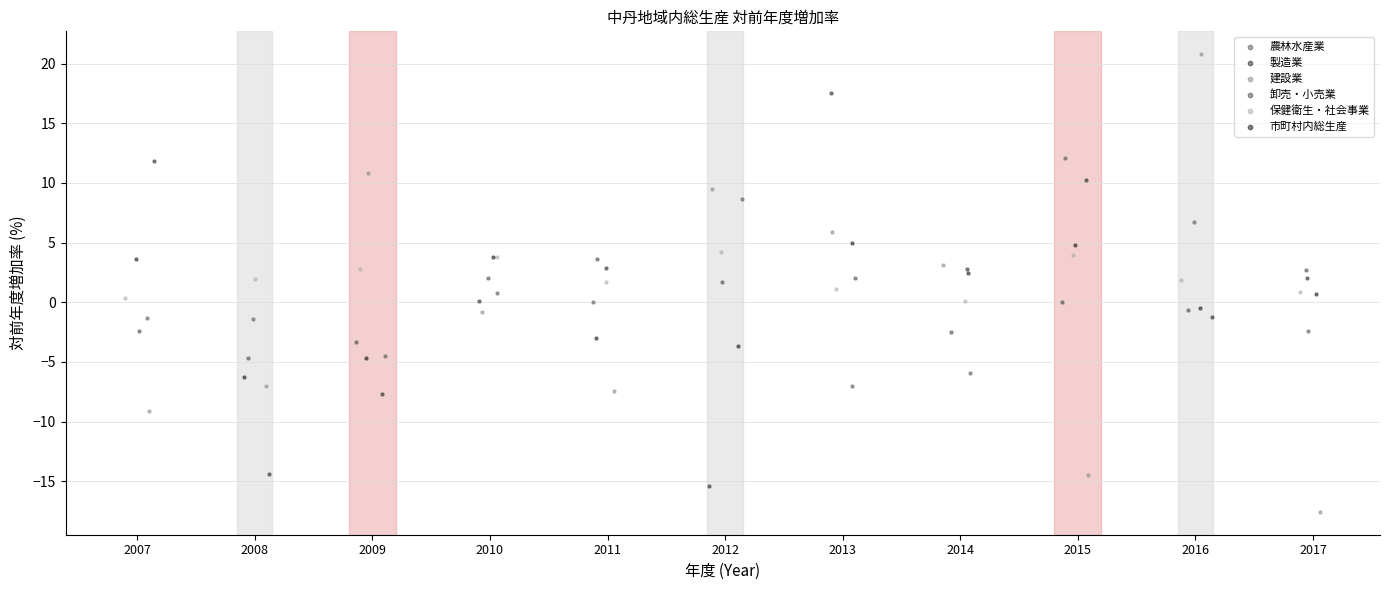

Which series has the largest Y range (max minus min)?

建設業